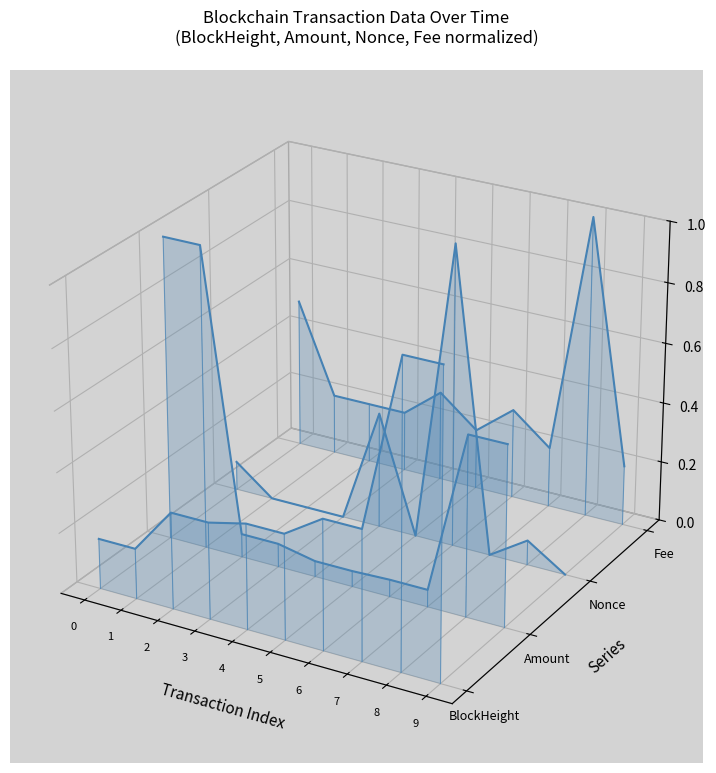

At which category does Amount reach its first local peak?

8